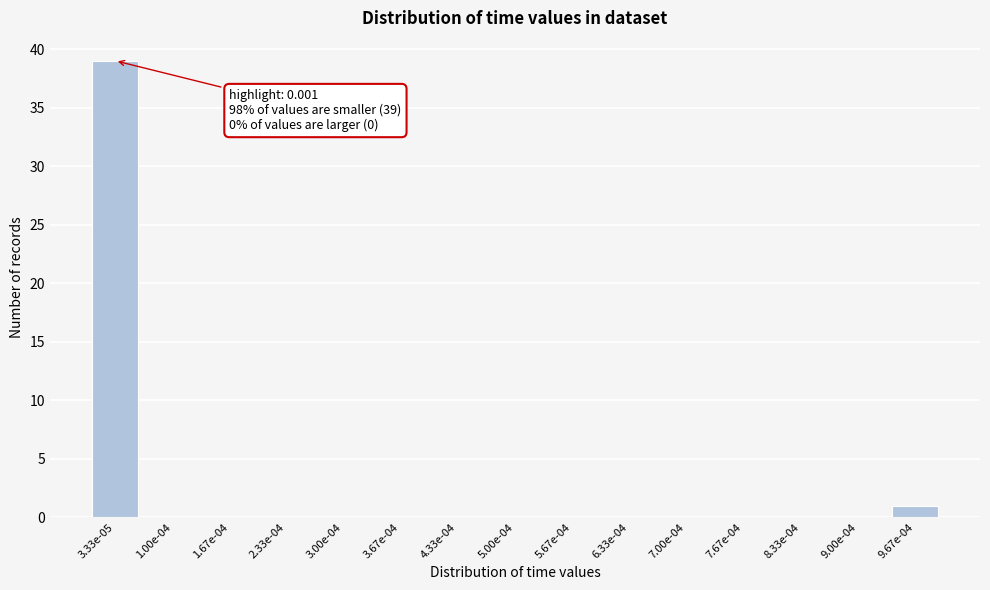

Reading left to right, transcribe all the data shown in this chart.

3.33e-05=39	1.00e-04=0	1.67e-04=0	2.33e-04=0	3.00e-04=0	3.67e-04=0	4.33e-04=0	5.00e-04=0	5.67e-04=0	6.33e-04=0	7.00e-04=0	7.67e-04=0	8.33e-04=0	9.00e-04=0	9.67e-04=1